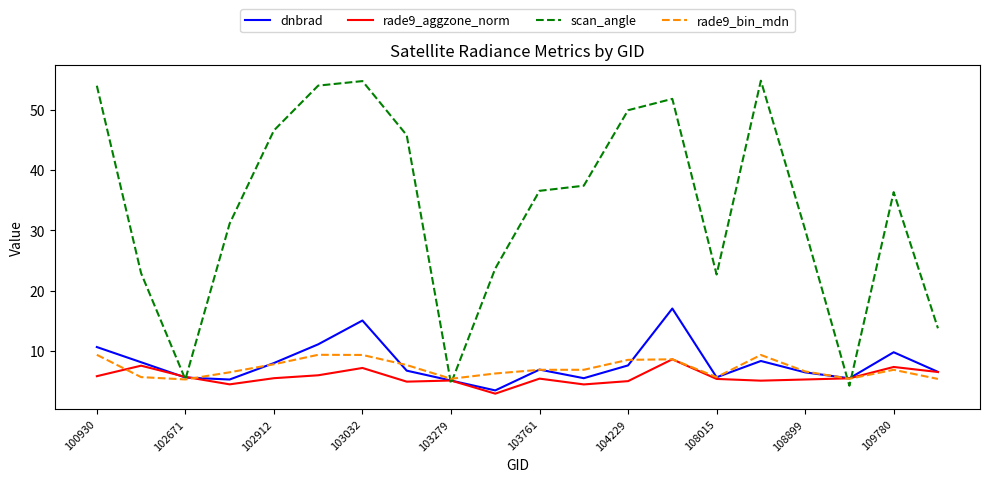

At how many categories does at least one series exceed 42?

8